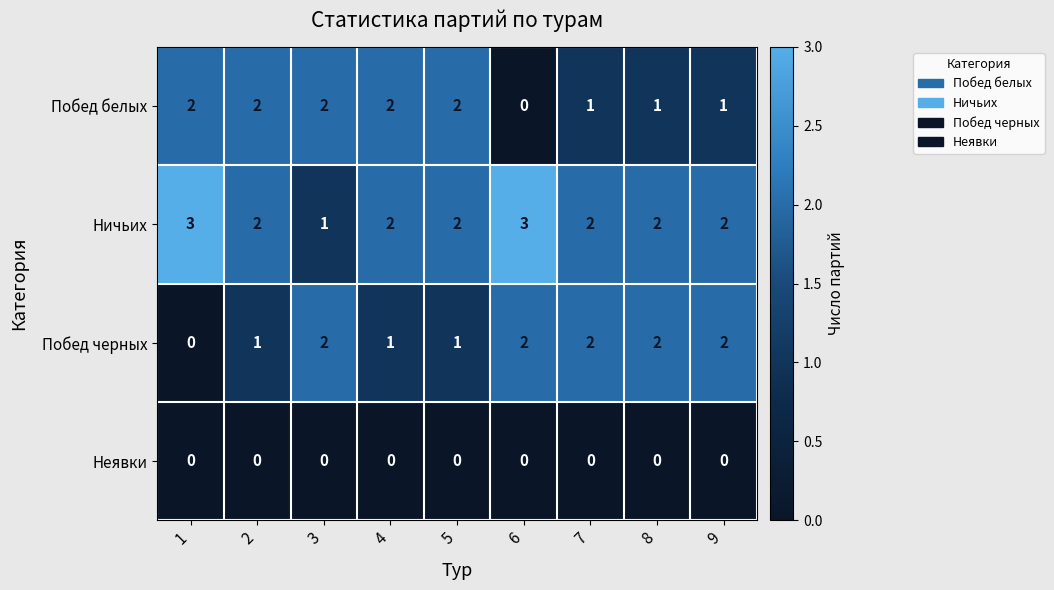

What is the sum of all Побед черных values?

13